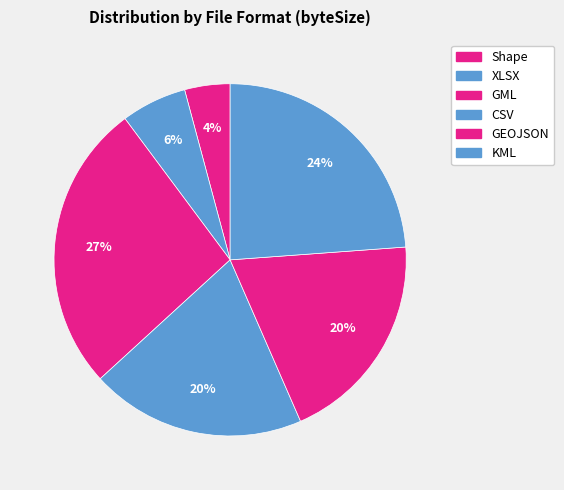

Is it true that Shape is 15% of the pie?

False